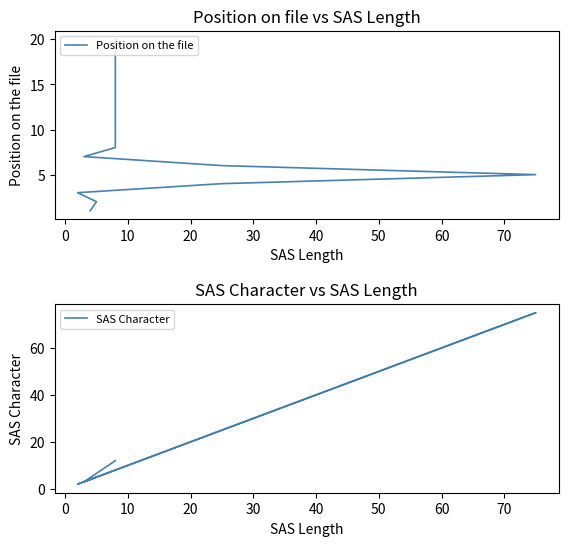

What is the minimum value shown in the chart?

1